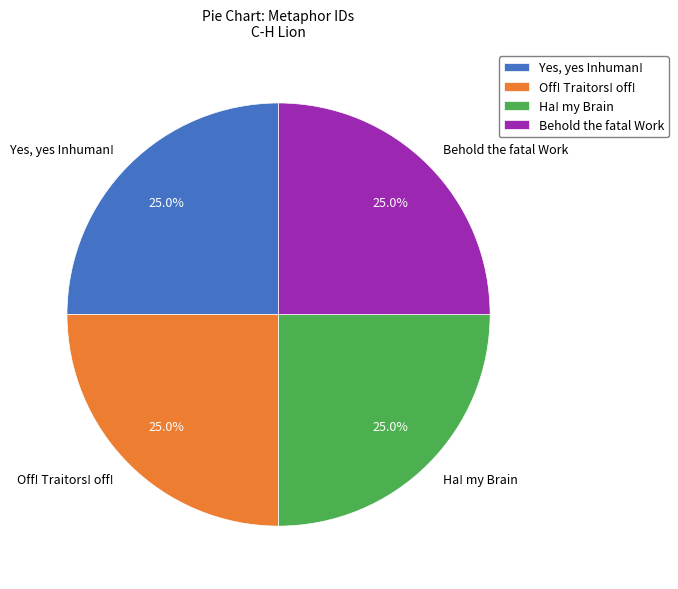

The Yes, yes Inhuman! slice represents 35% of the pie. True or false?

False